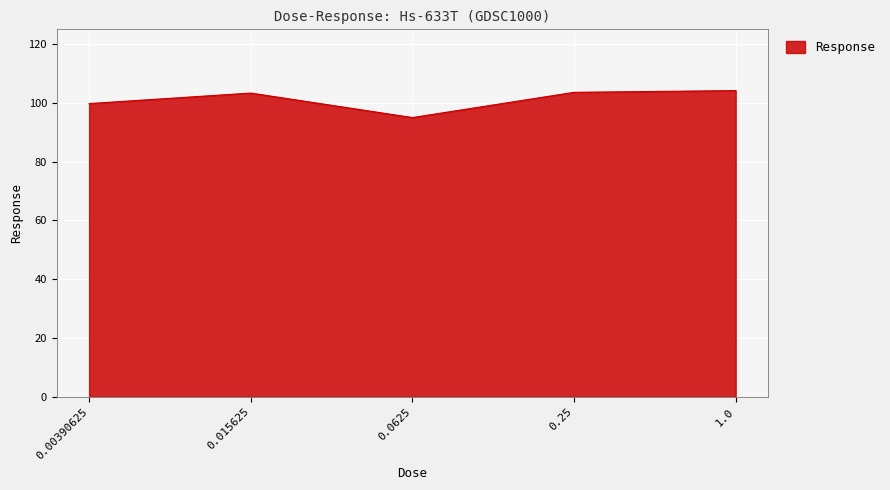

True or false: the data shows 139.6 at 0.00390625.

False